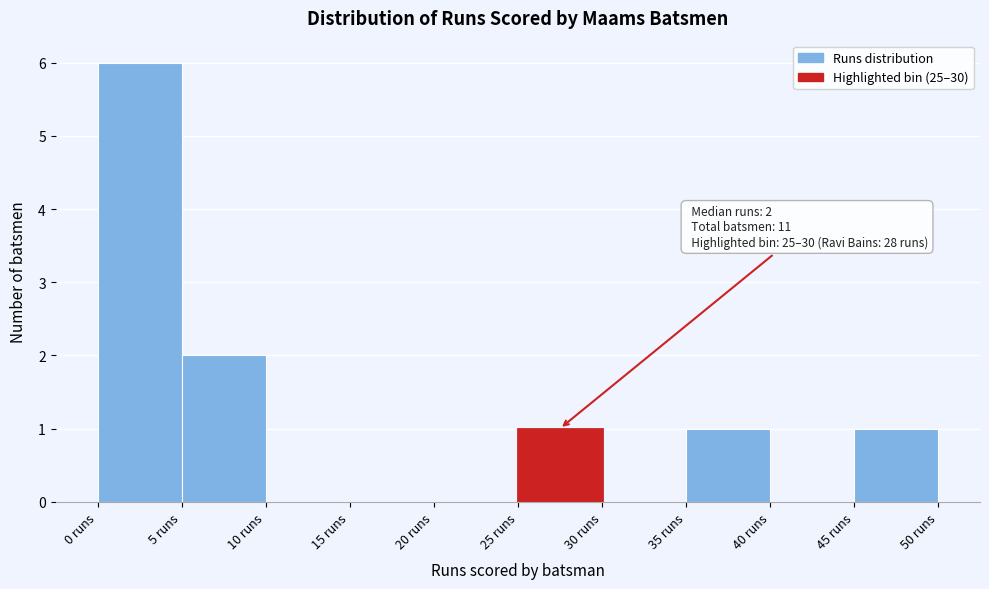

Which range on the x-axis has the tallest bar?

0 to 5